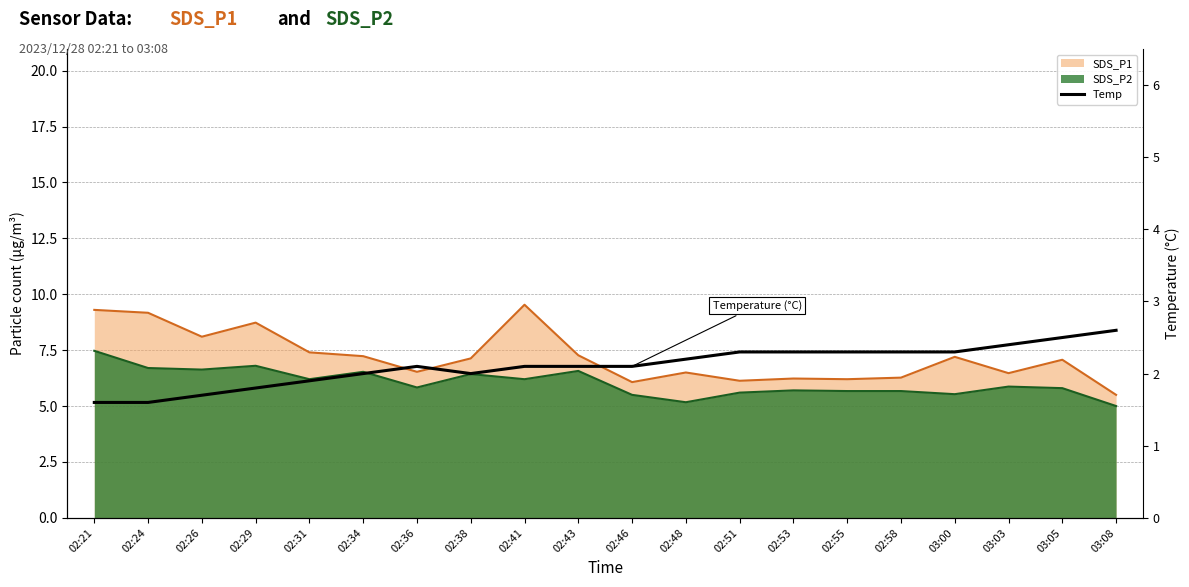

Where is the first local minimum?

02:38